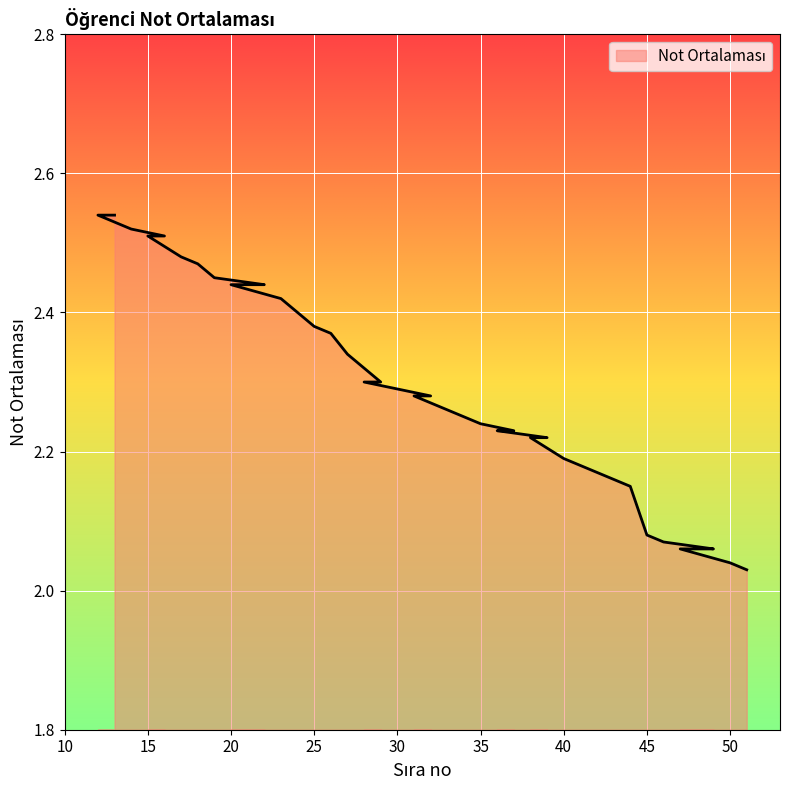

What is the difference between the second highest and minimum values?

0.5